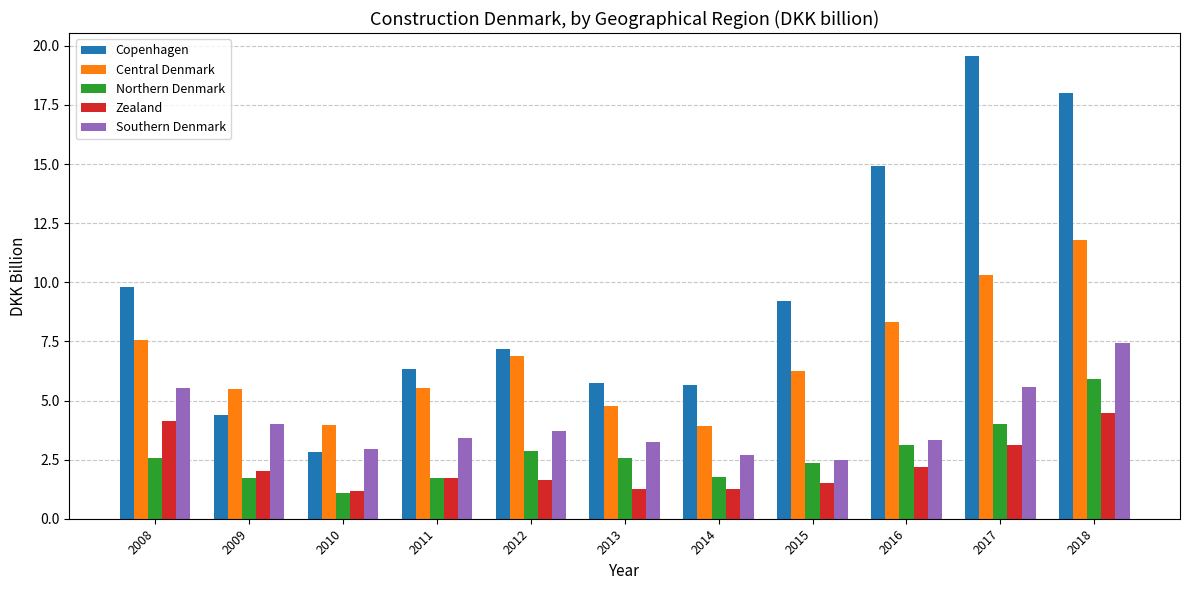

What is the approximate value of Zealand at 2015?

1.5